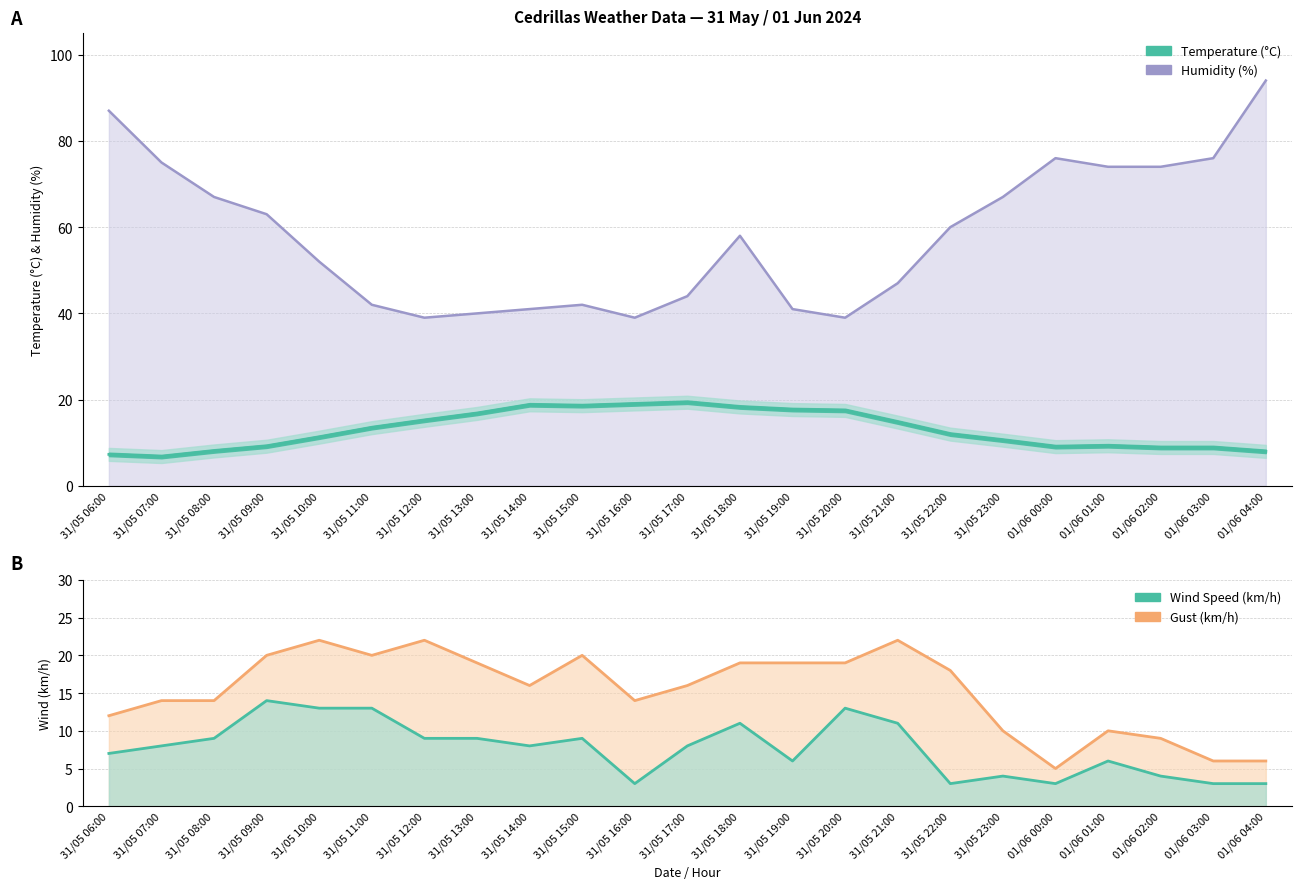

The value of Temperature (°C) at 31/05 13:00 is 16.8. True or false?

True